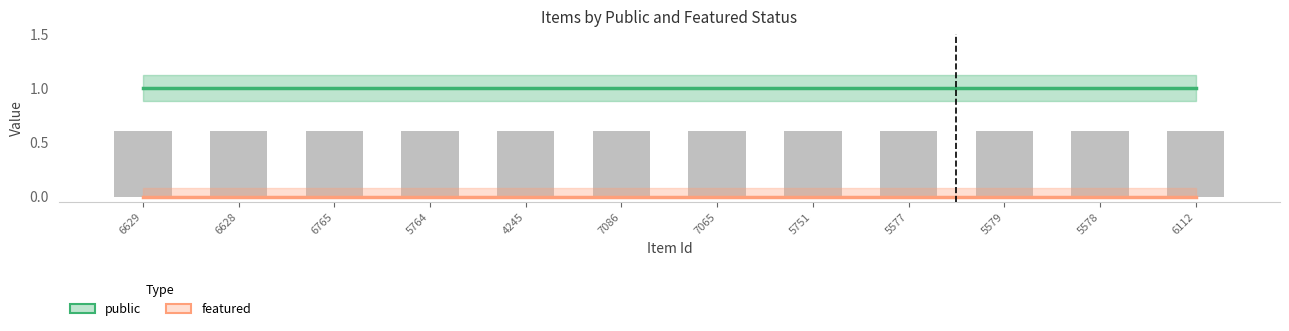

Are the bars horizontal?

No